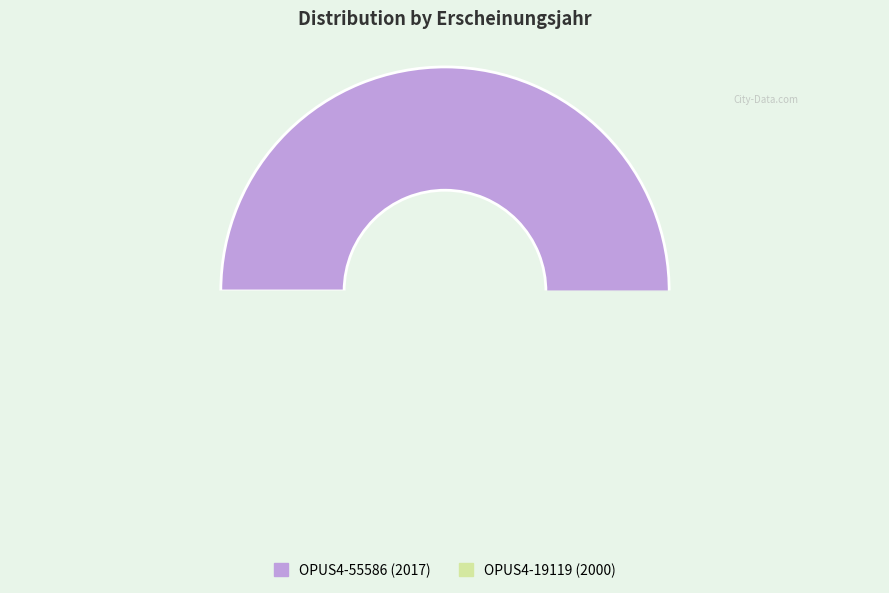

Which category accounts for the majority?

OPUS4-55586